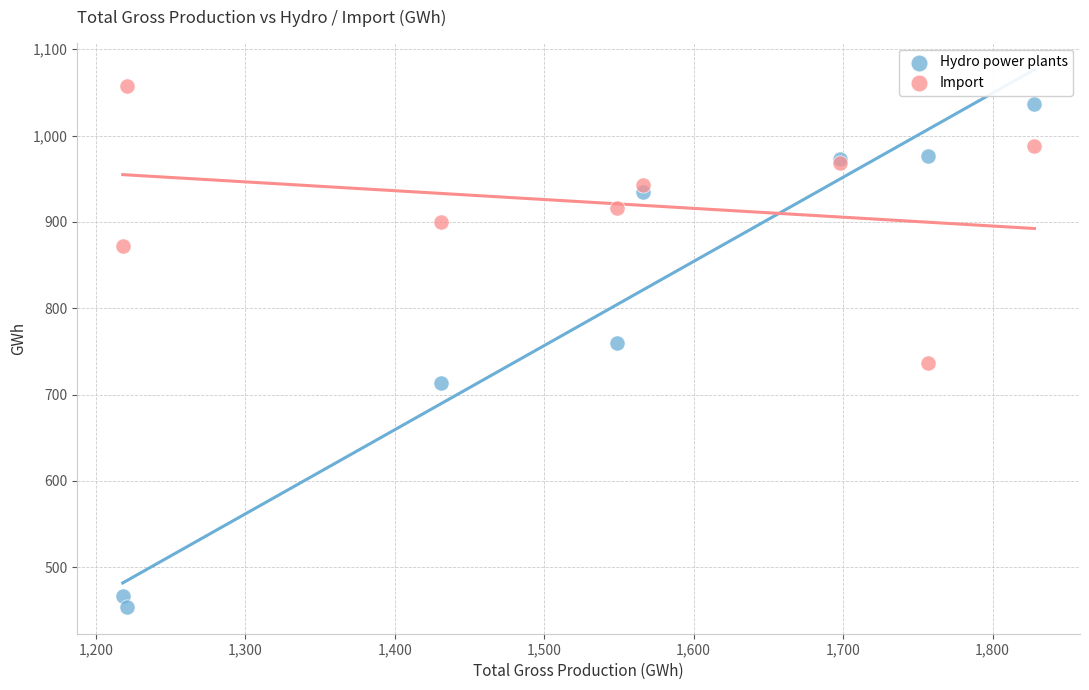

Which series has the largest Y range (max minus min)?

Hydro power plants